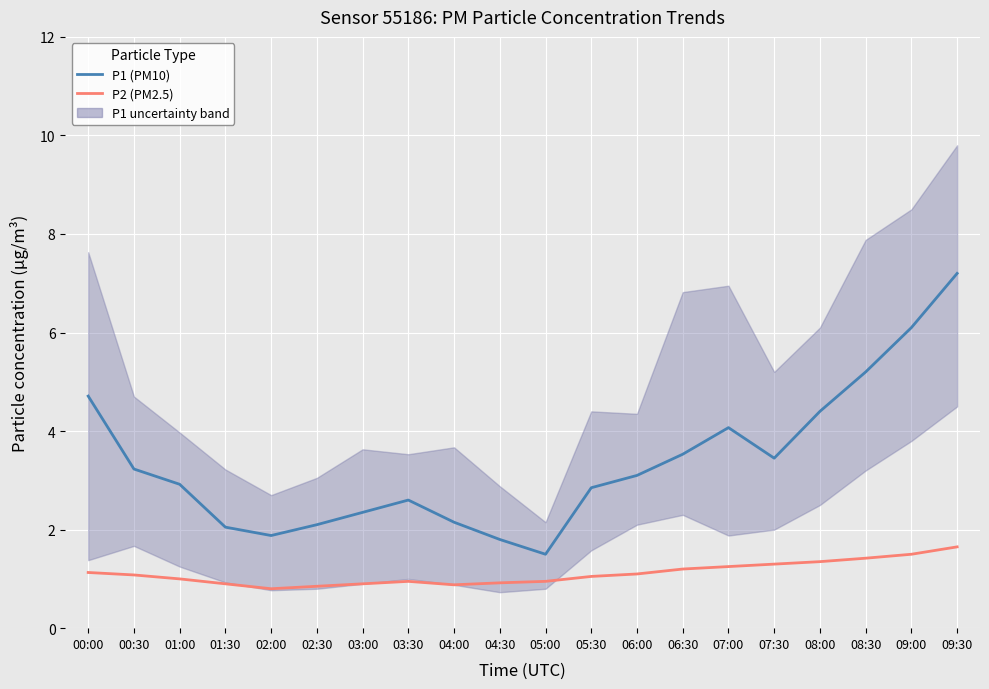

What position from the right is 07:30?

5